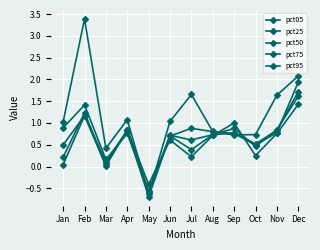

How many series are shown in this chart?

5